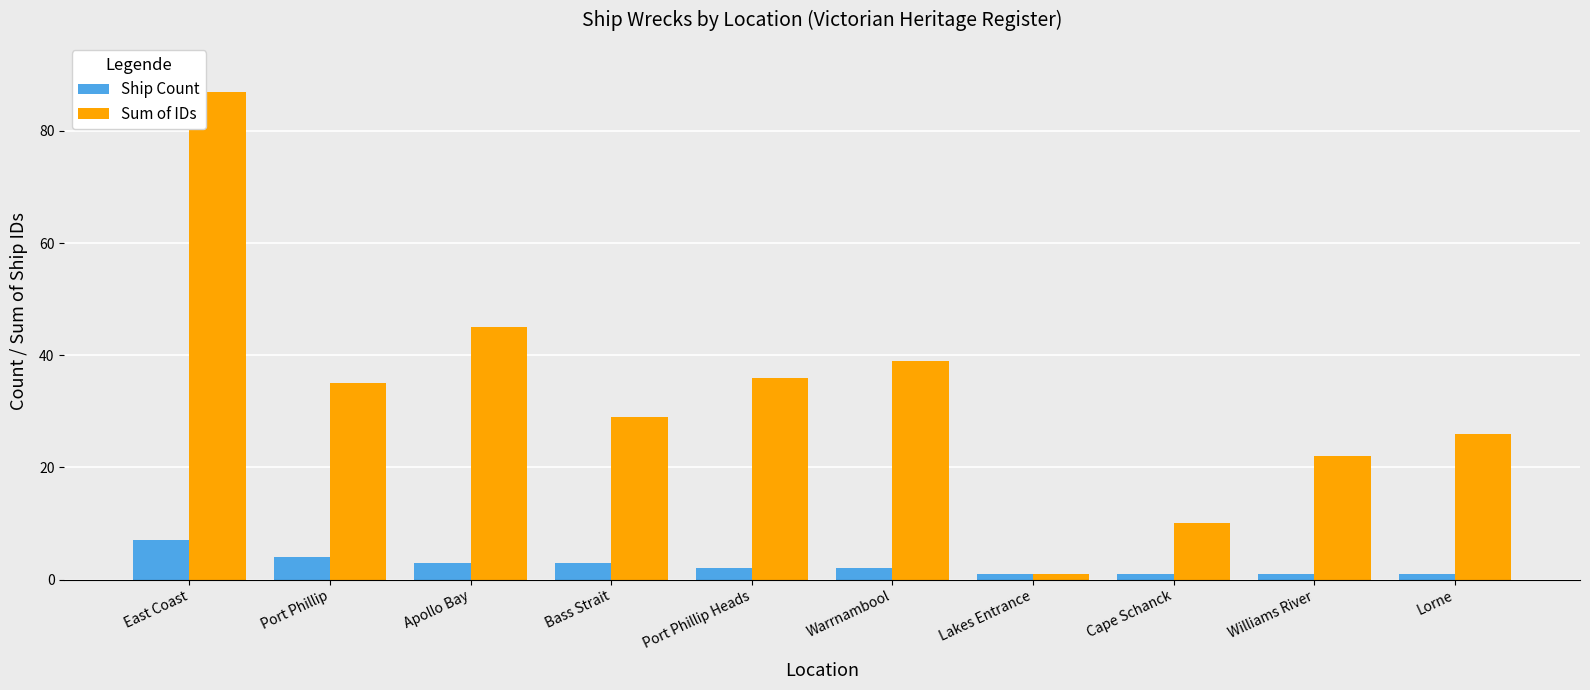

Reading left to right, transcribe all the data shown in this chart.

Ship Count: 7	4	3	3	2	2	1	1	1	1
Sum of IDs: 87	35	45	29	36	39	1	10	22	26